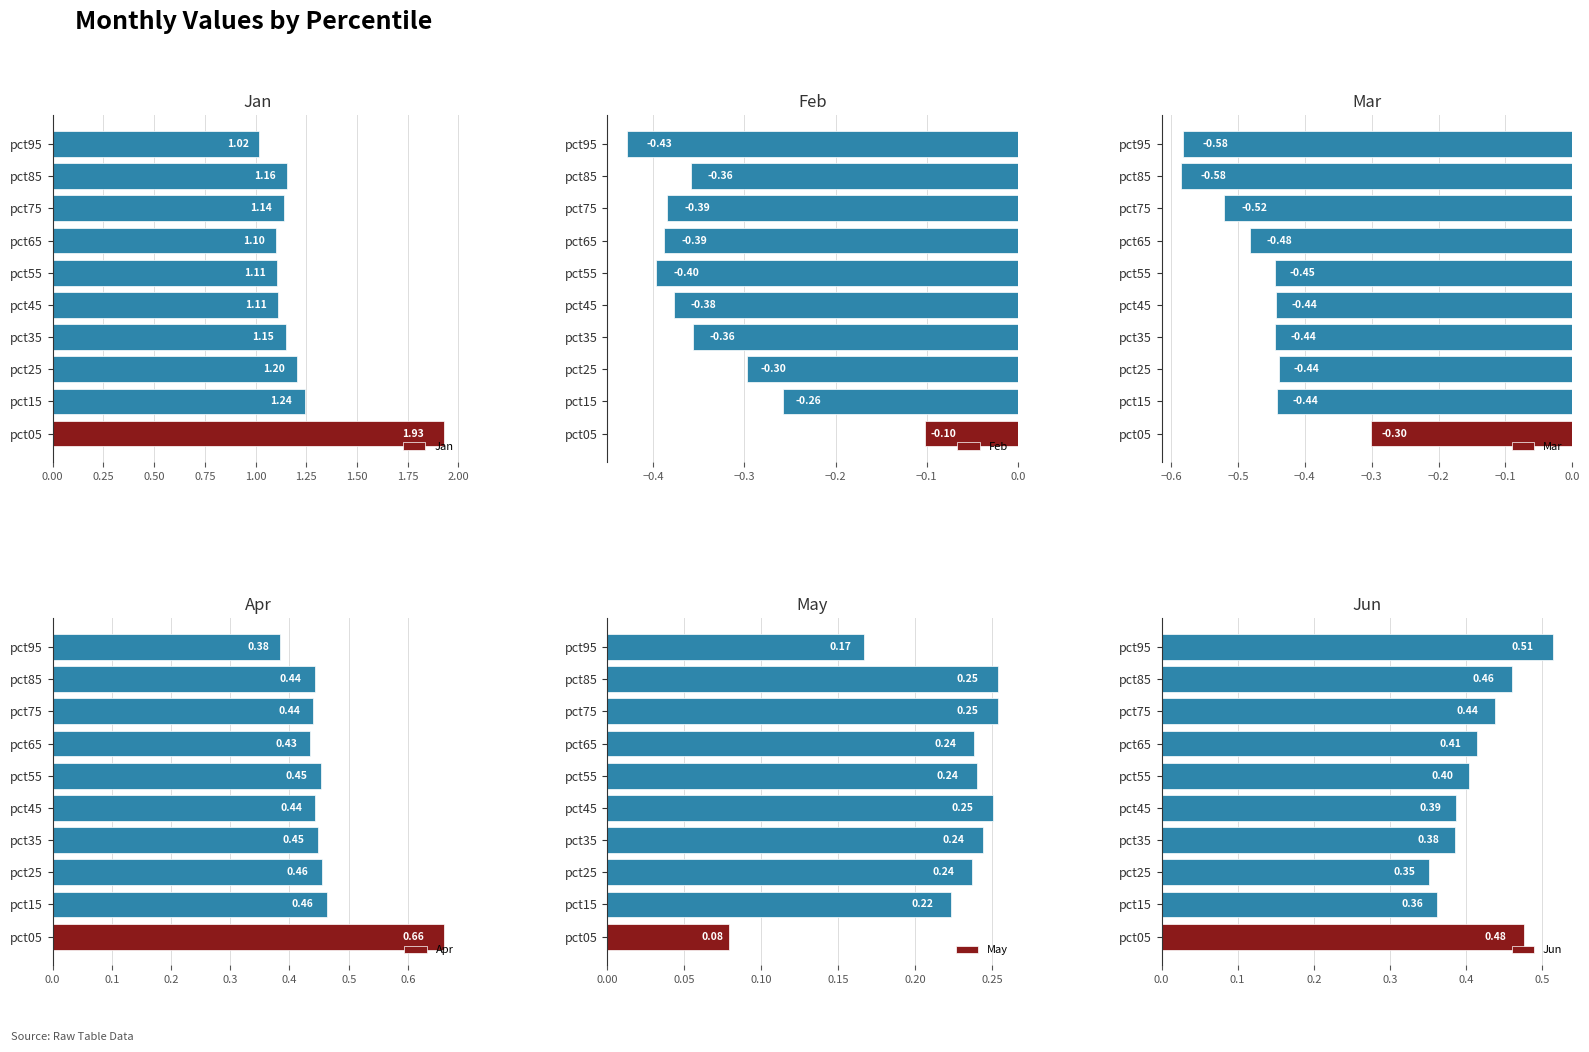

How many groups of bars are there?

10